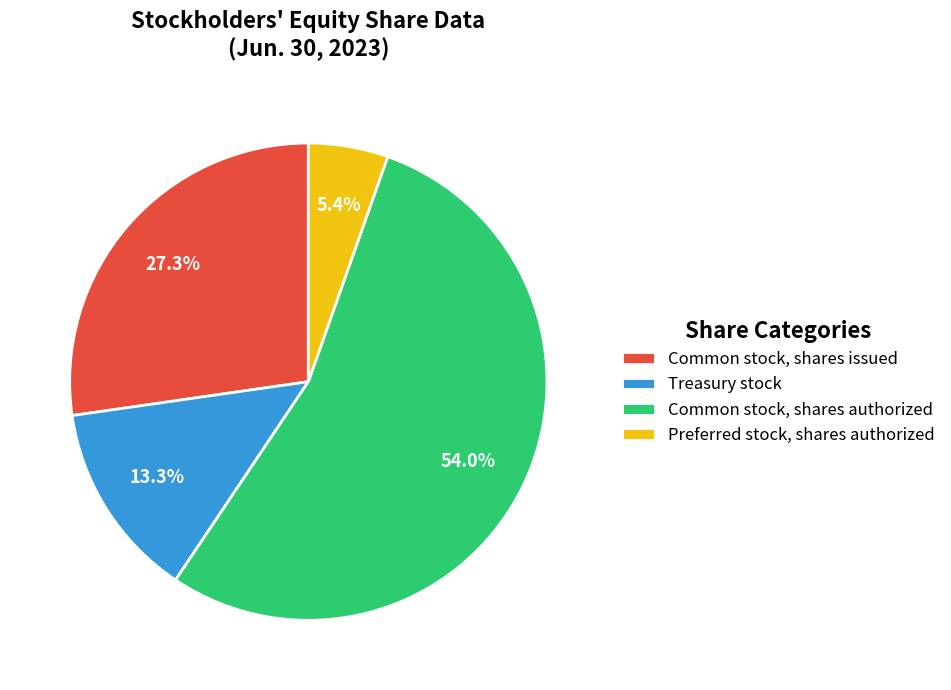

To the nearest percent, what portion does Common stock, shares issued represent?

27%